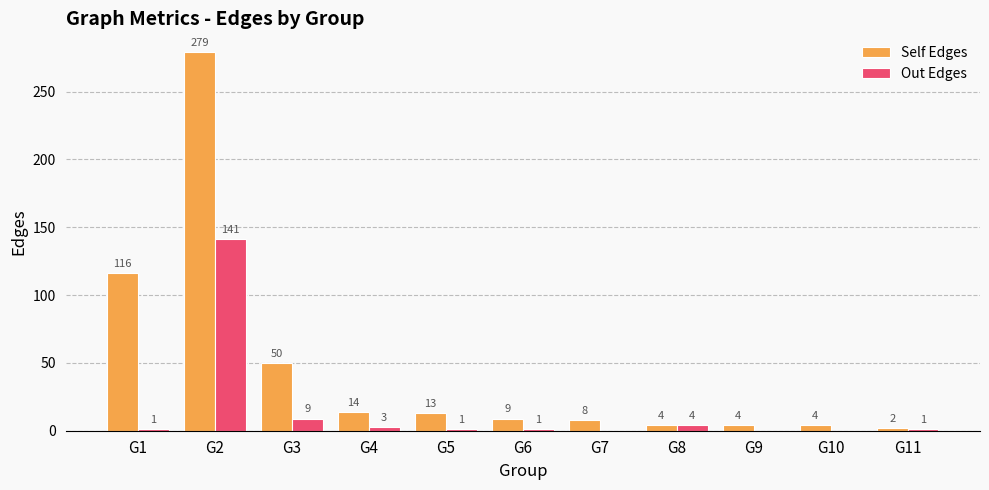

At which label is Out Edges closest to 70?

G3